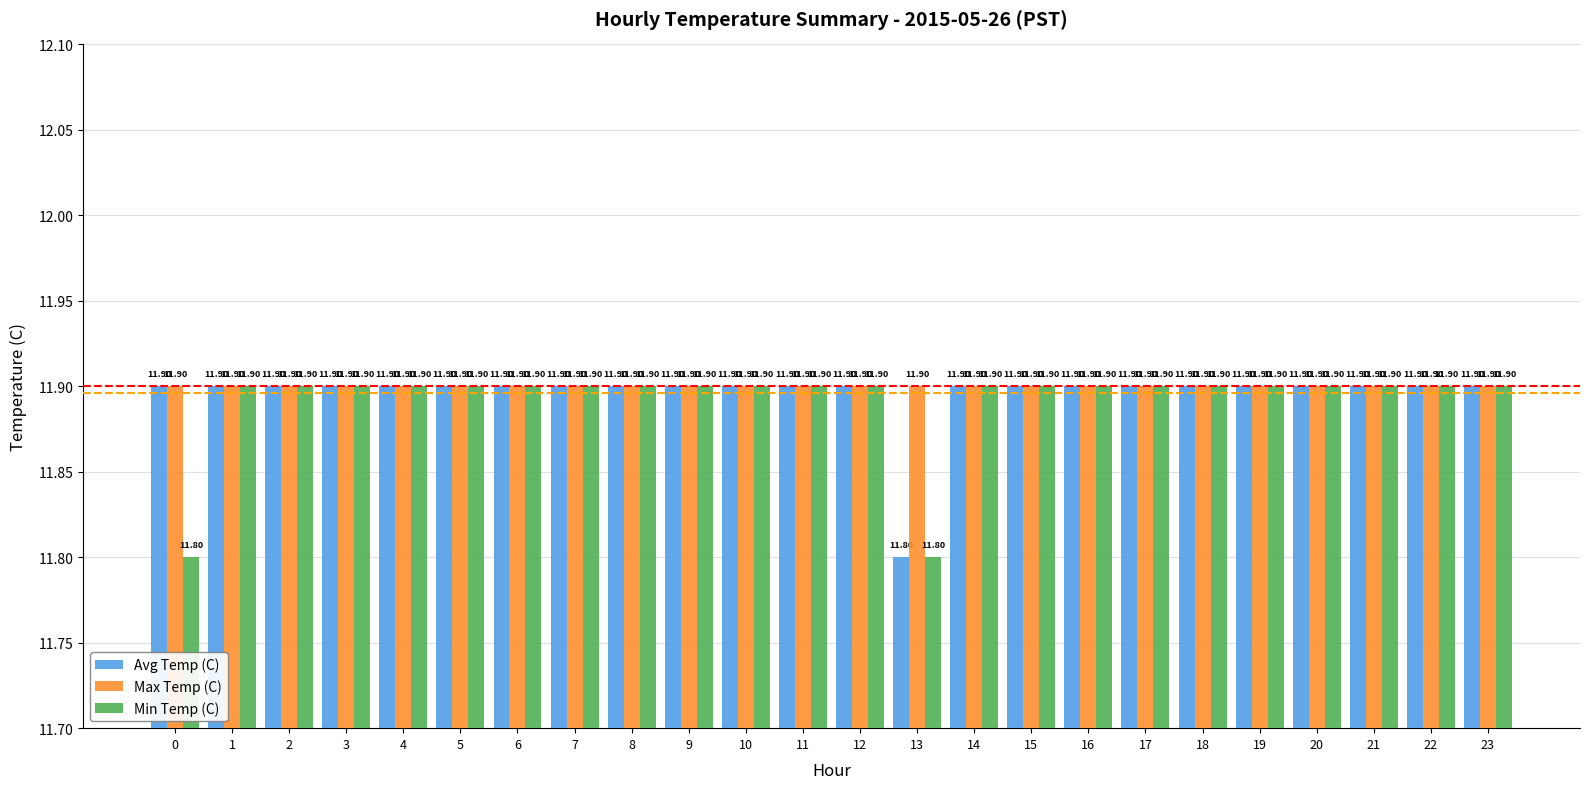

At how many categories does at least one series exceed 11?

24